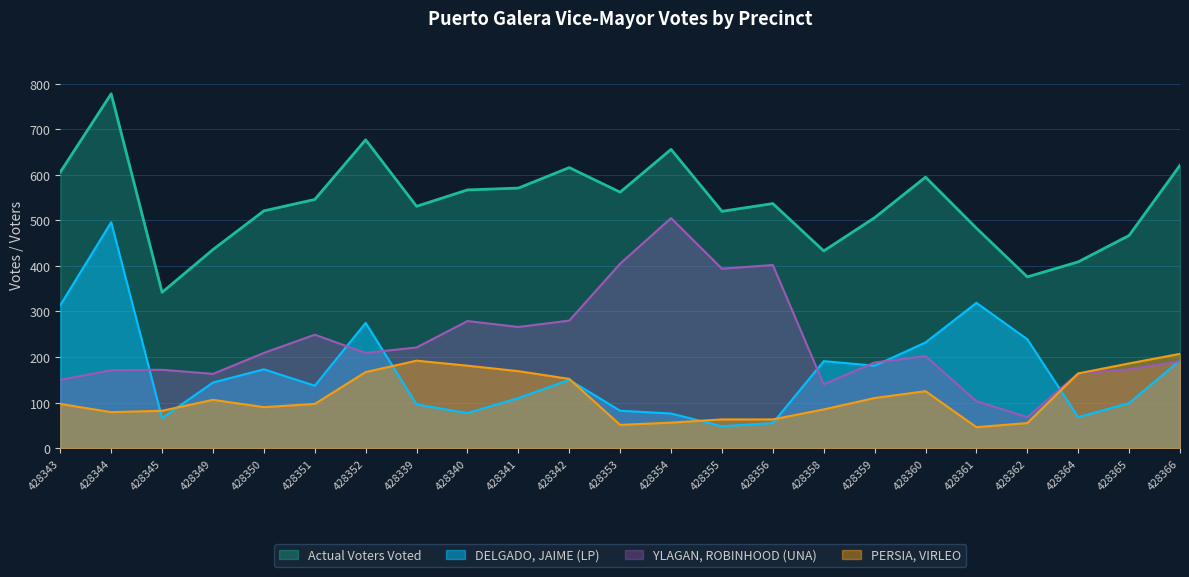

What is the value of the YLAGAN, ROBINHOOD (UNA) point at the 22nd from the left?

173